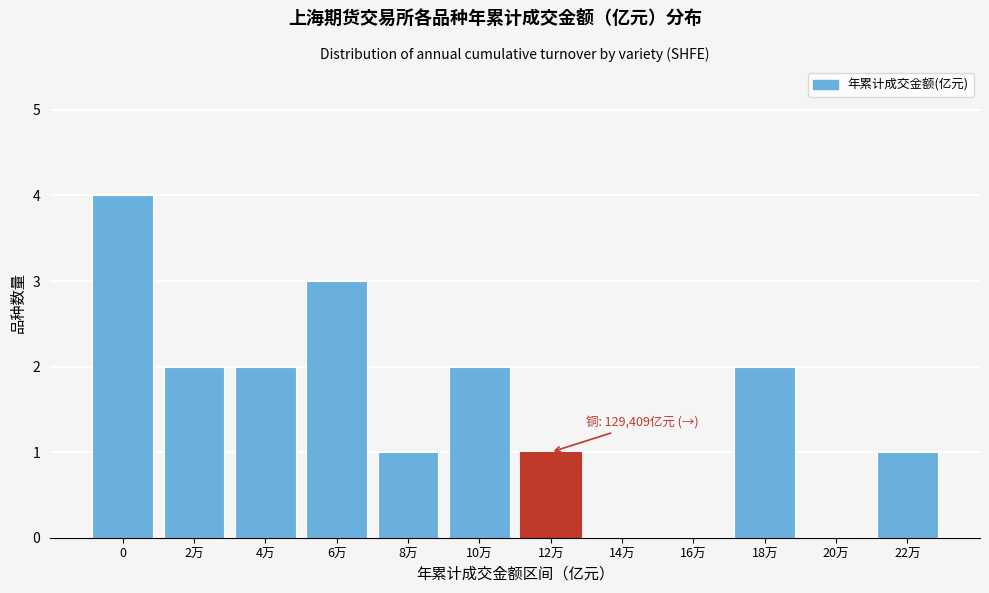

Reading right to left, transcribe all the data shown in this chart.

22万=1	20万=0	18万=2	16万=0	14万=0	12万=1	10万=2	8万=1	6万=3	4万=2	2万=2	0=4